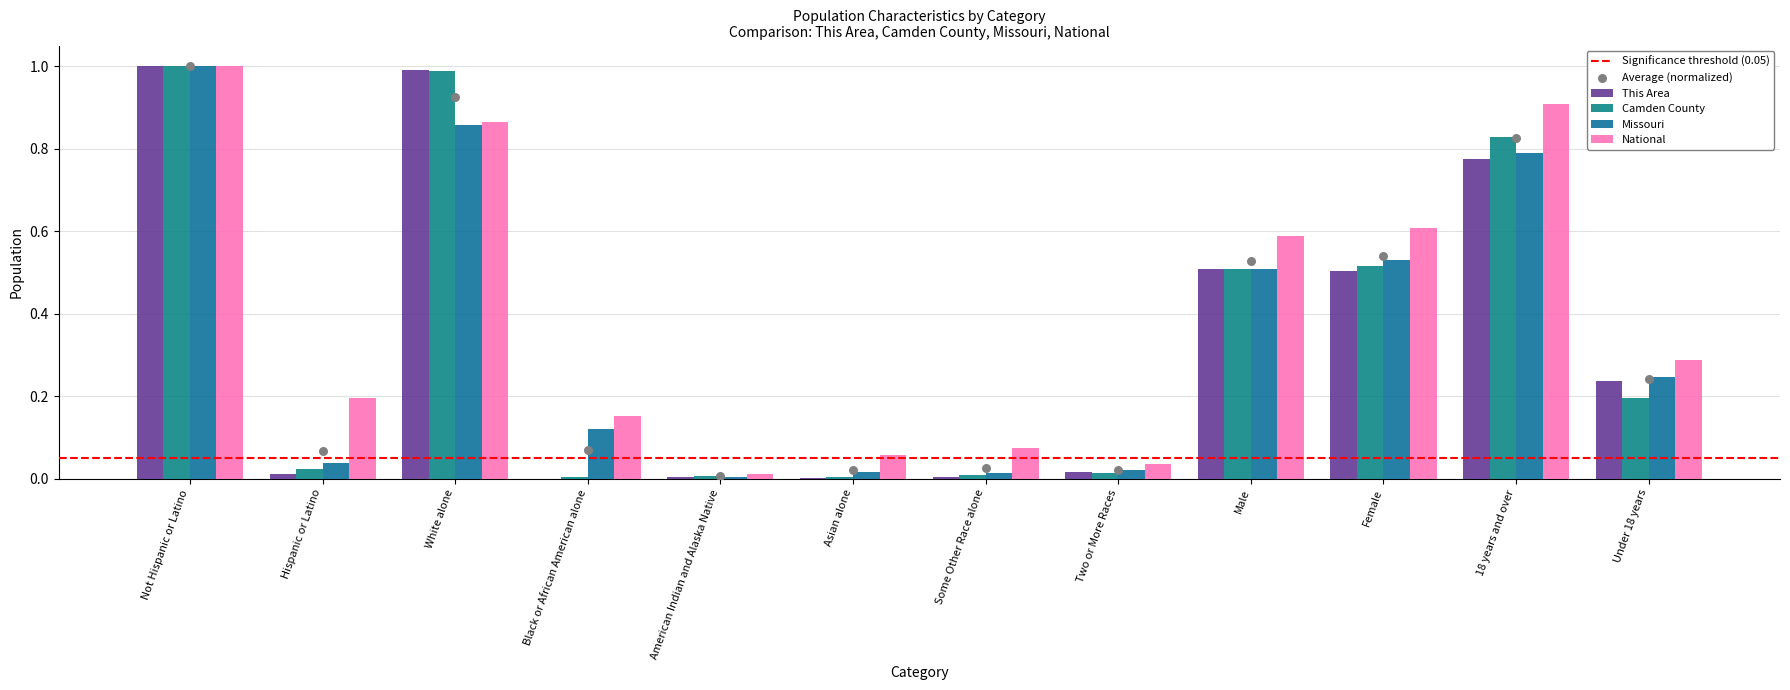

Which series contains the highest Y value?

This Area